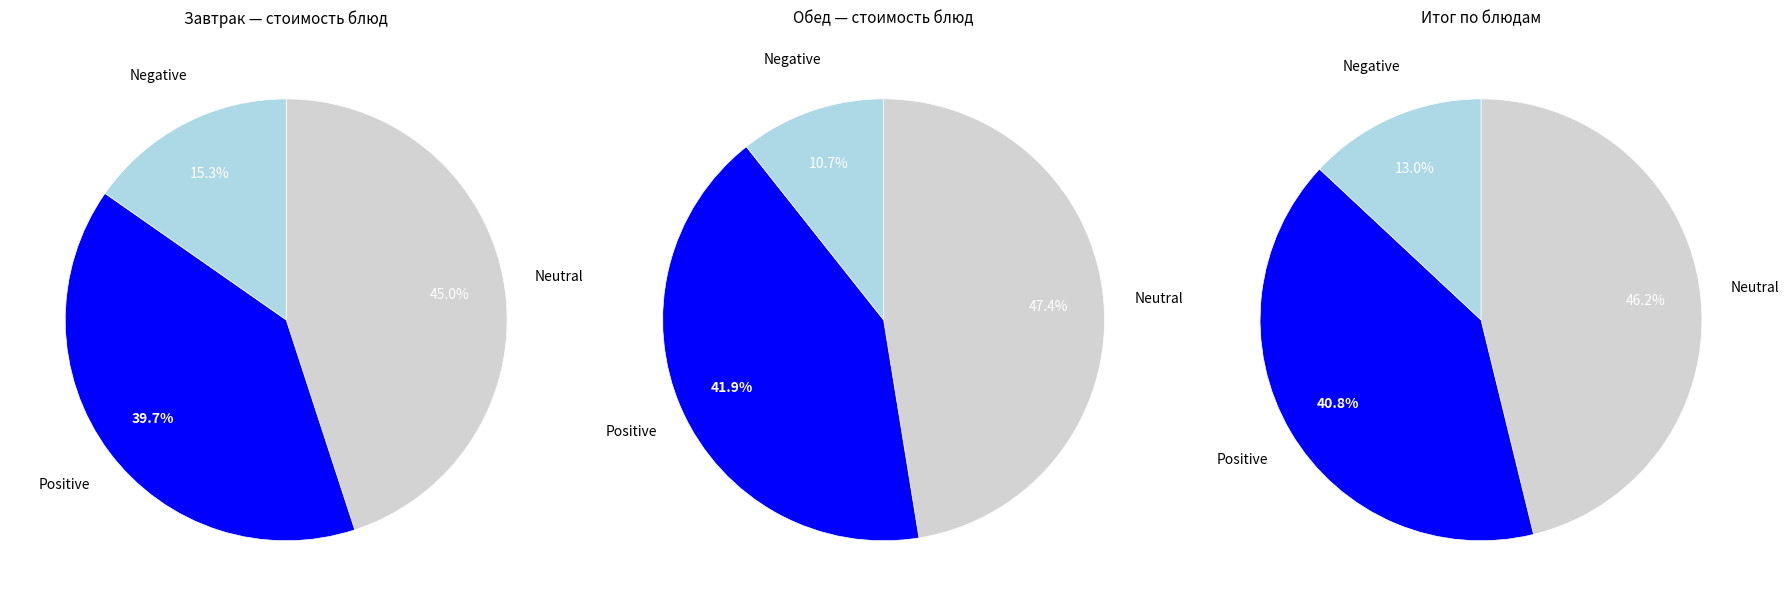

Is птица тушеная the majority of the pie?

No